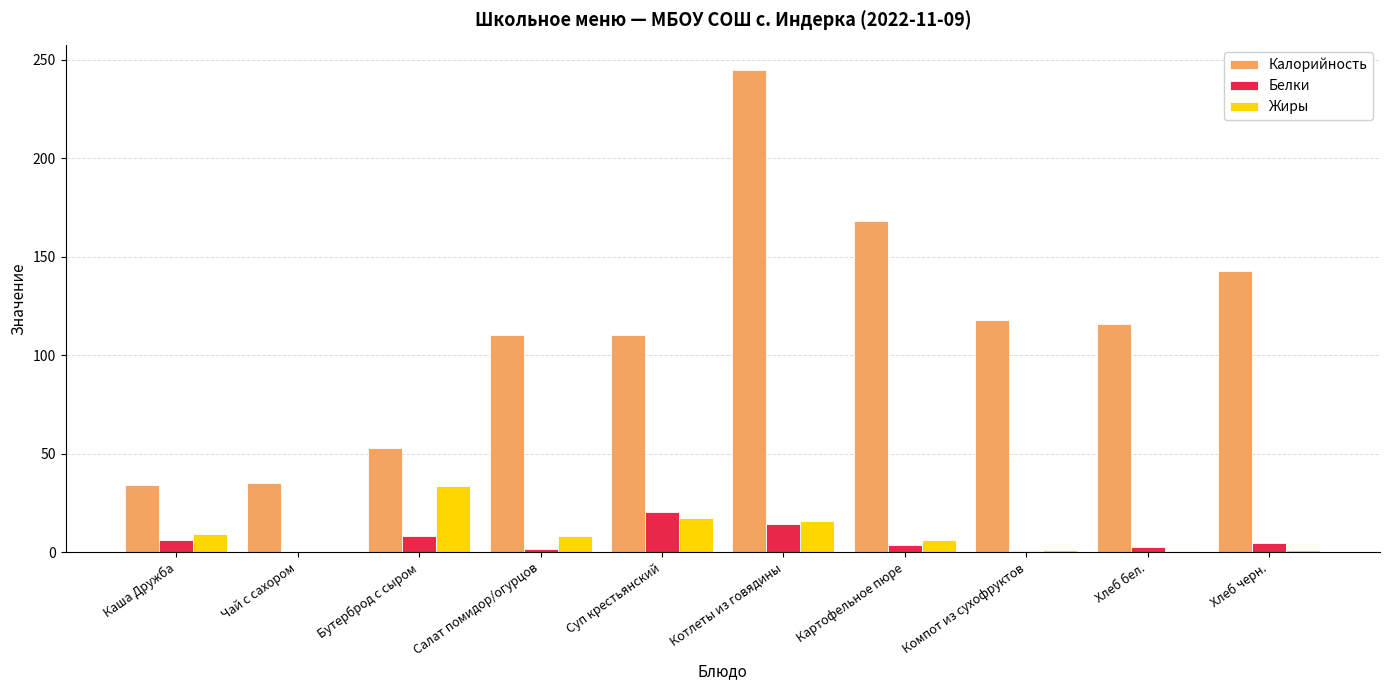

The Калорийность series shows 427.4 at Котлеты из говядины. True or false?

False